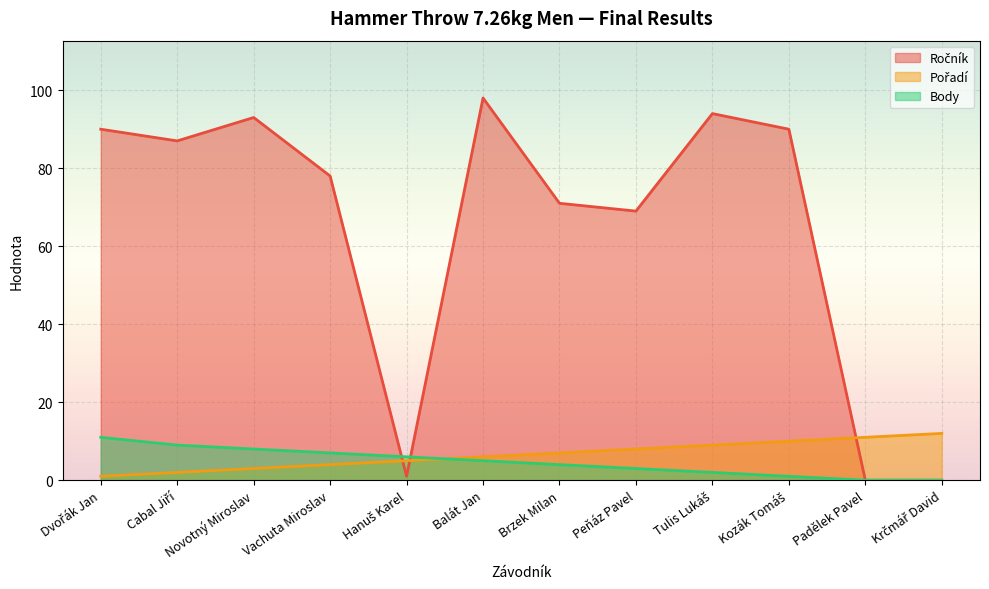

What is the greatest value displayed?

98